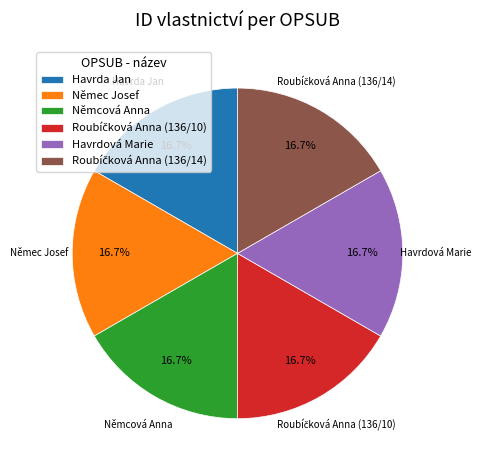

Is there any slice that represents more than half of the pie?

No